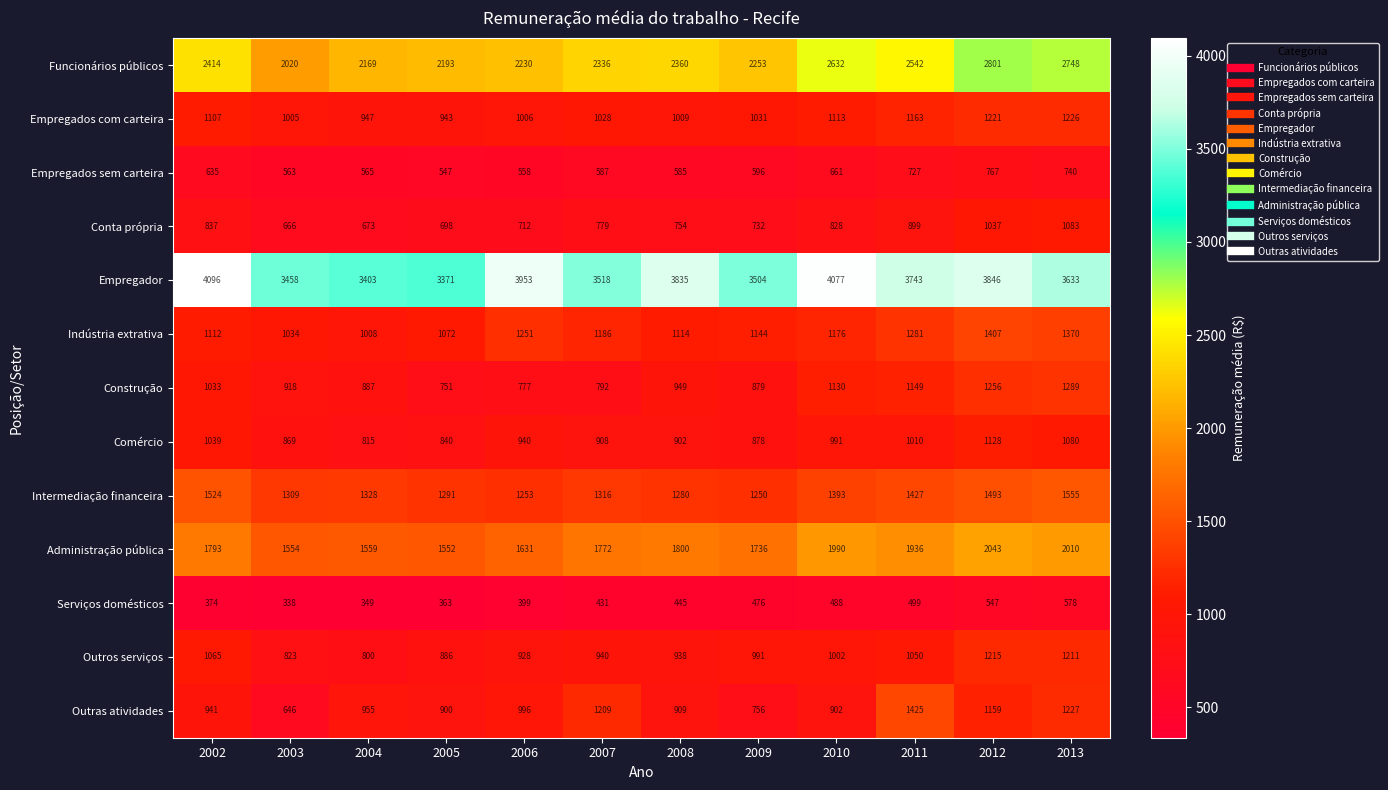

At 2010, list the series in order from smallest to largest.

Serviços domésticos, Empregados sem carteira, Conta própria, Outras atividades, Comércio, Outros serviços, Empregados com carteira, Construção, Indústria extrativa, Intermediação financeira, Administração pública, Funcionários públicos, Empregador